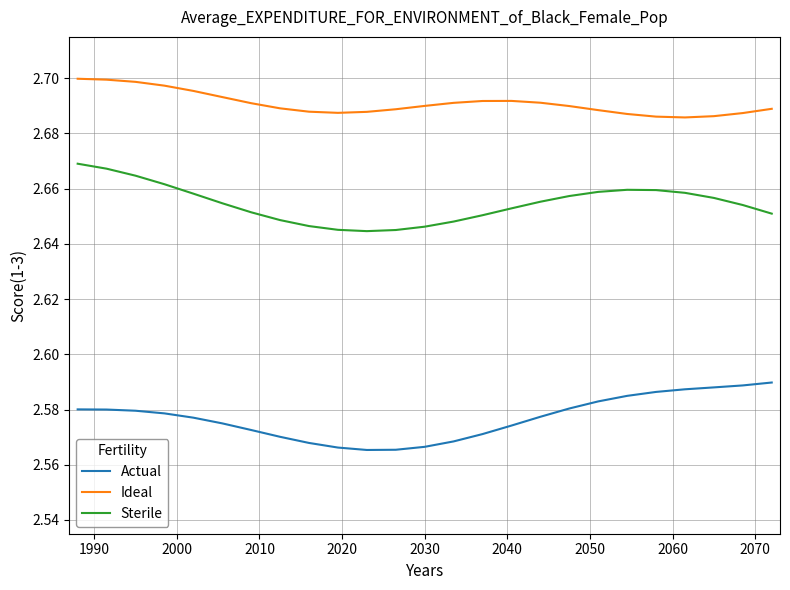

Does the chart have visible grid lines?

Yes